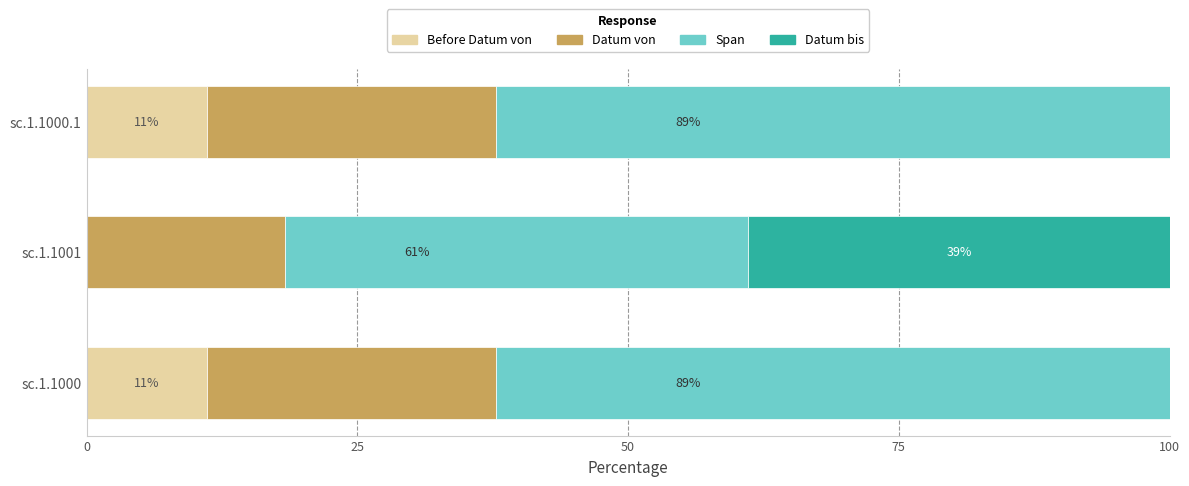

What are all the series names shown in the legend?

Before Datum von, Datum von, Span, Datum bis